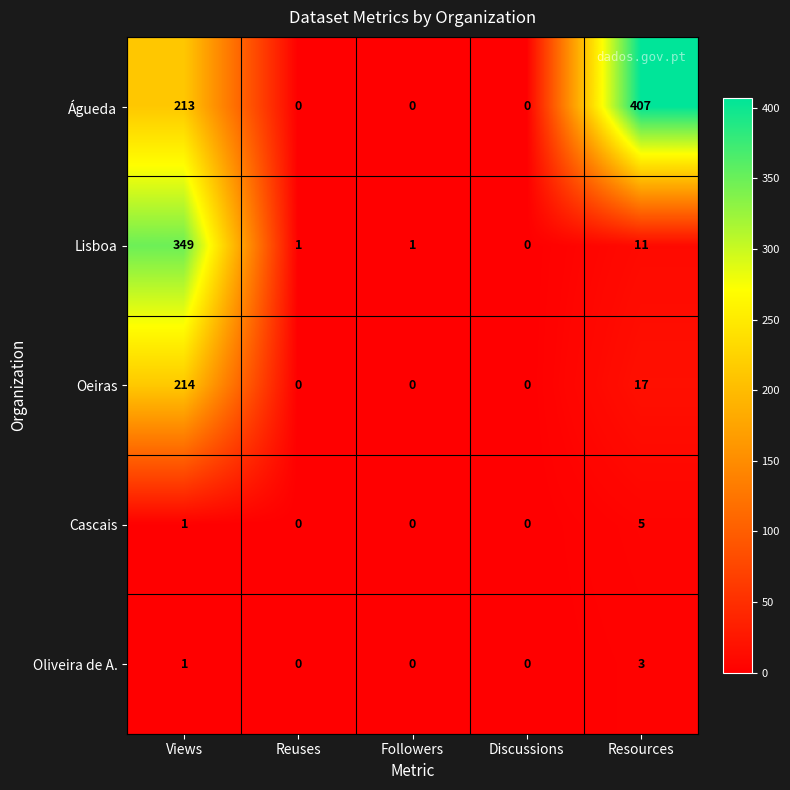

Which series changed the most between Views and Resources?

Lisboa